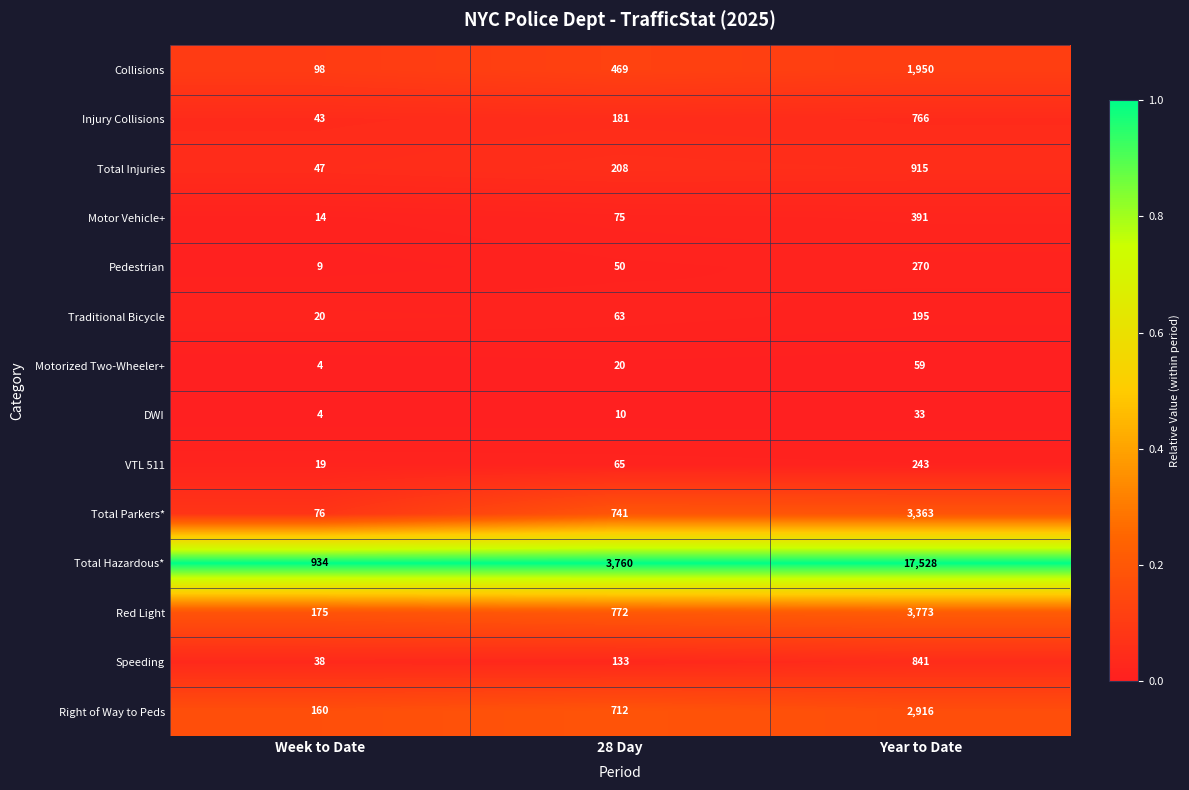

The value of Motorized Two-Wheeler+ at Year to Date is 33. True or false?

False